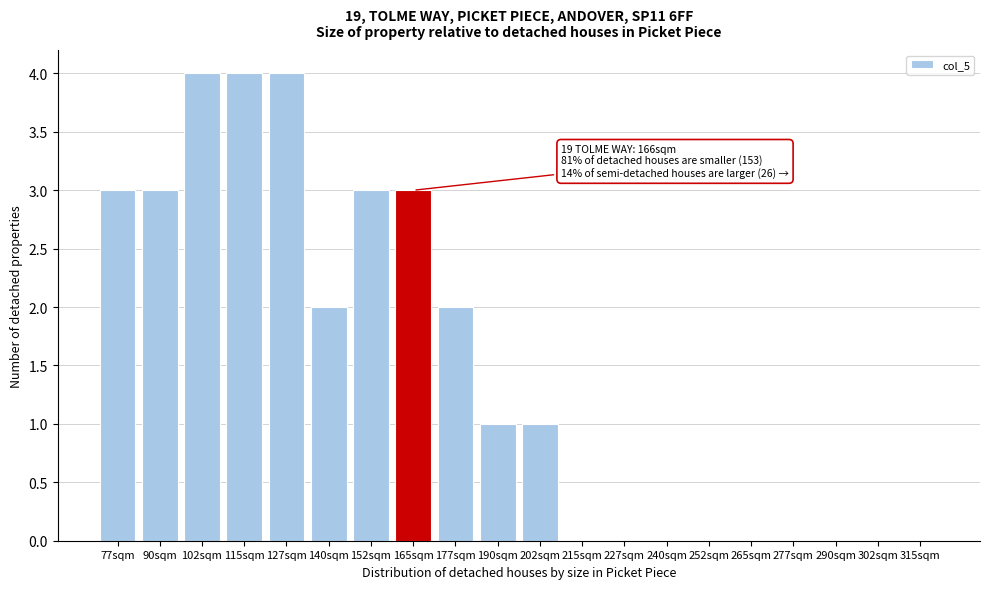

Reading right to left, what are all the values shown in this chart?

315sqm=0	302sqm=0	290sqm=0	277sqm=0	265sqm=0	252sqm=0	240sqm=0	227sqm=0	215sqm=0	202sqm=1	190sqm=1	177sqm=2	165sqm=3	152sqm=3	140sqm=2	127sqm=4	115sqm=4	102sqm=4	90sqm=3	77sqm=3